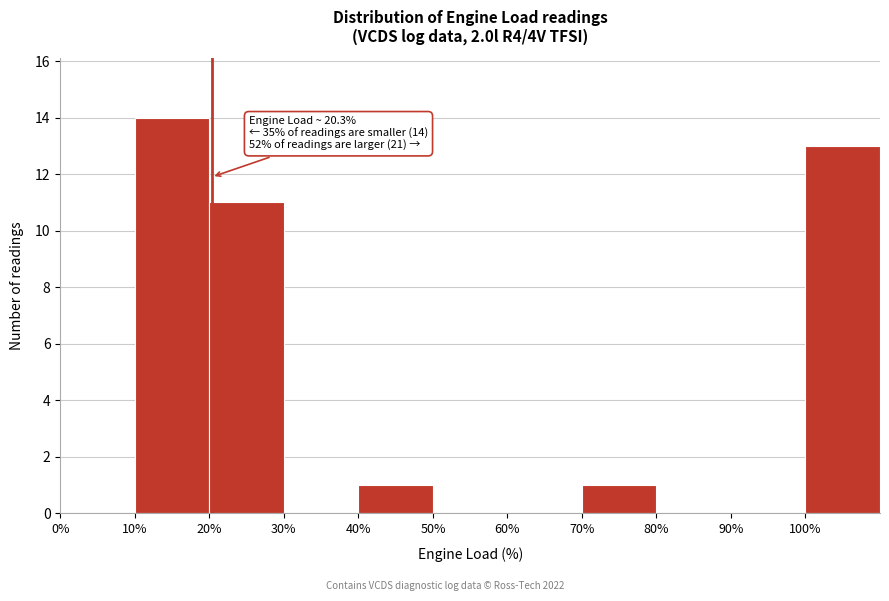

Which range on the x-axis has the tallest bar?

10 to 20